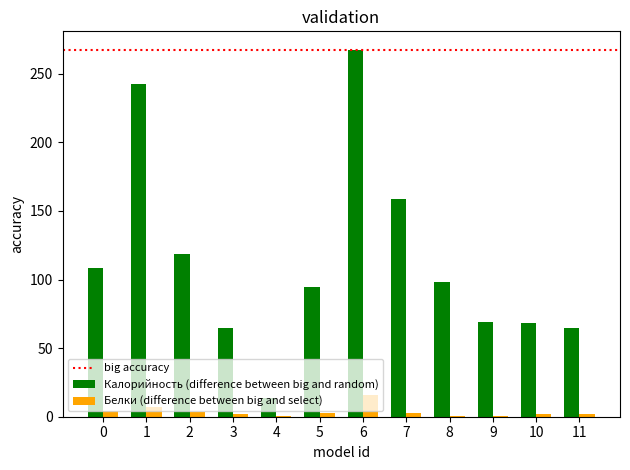

What is the maximum value shown in the chart?

267.6